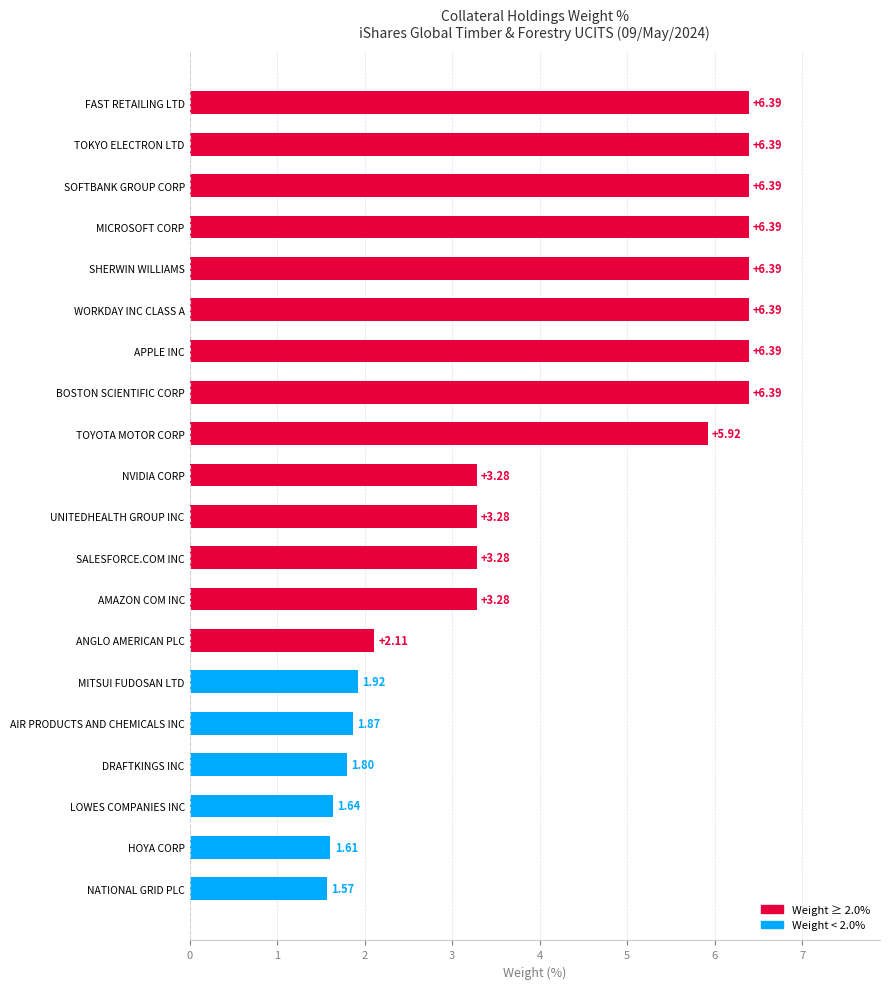

Approximately how many times larger is the value at DRAFTKINGS INC compared to AMAZON COM INC?

0.5